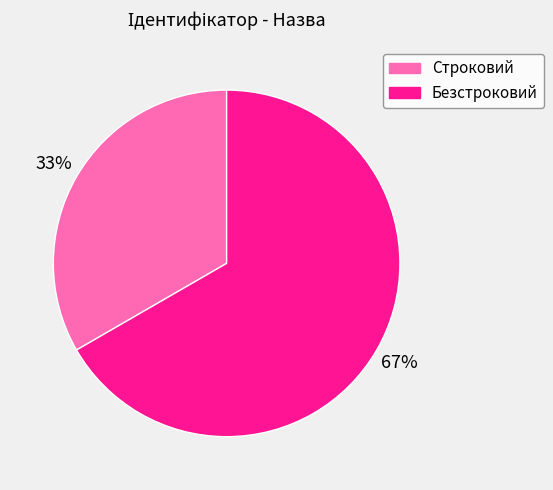

True or false: Безстроковий accounts for 67% of the total.

True